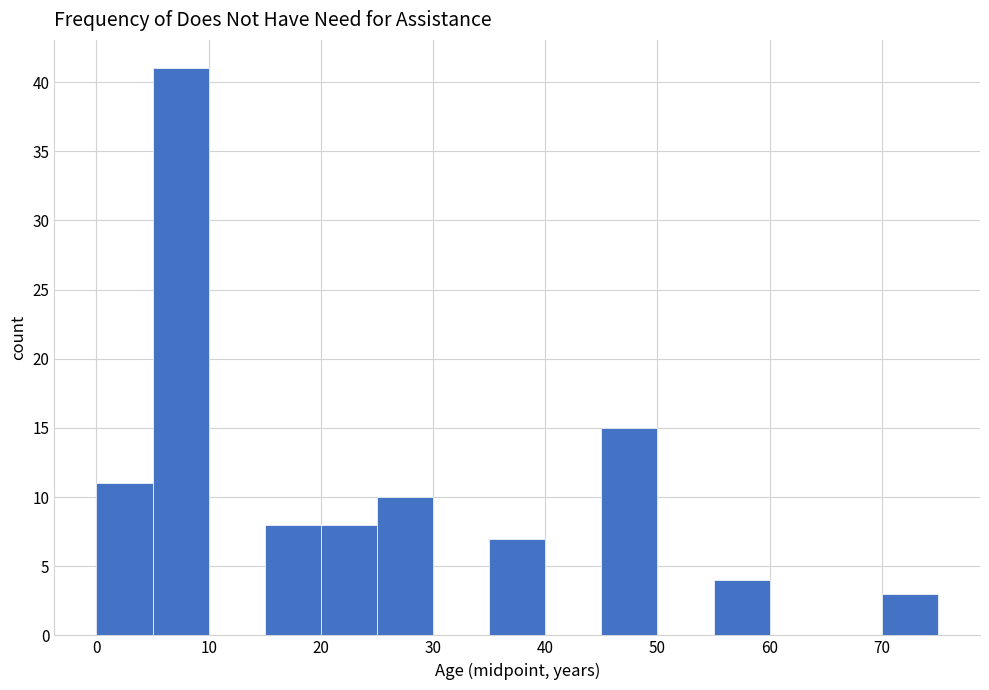

Reading left to right, list every bar in this chart as the range it spans on the x-axis followed by its height. The values are not printed on the chart, so give them approximately, as read against the axis.

0 to 5: 11
5 to 10: 41
10 to 15: 0
15 to 20: 8
20 to 25: 8
25 to 30: 10
30 to 35: 0
35 to 40: 7
40 to 45: 0
45 to 50: 15
50 to 55: 0
55 to 60: 4
60 to 65: 0
65 to 70: 0
70 to 75: 3